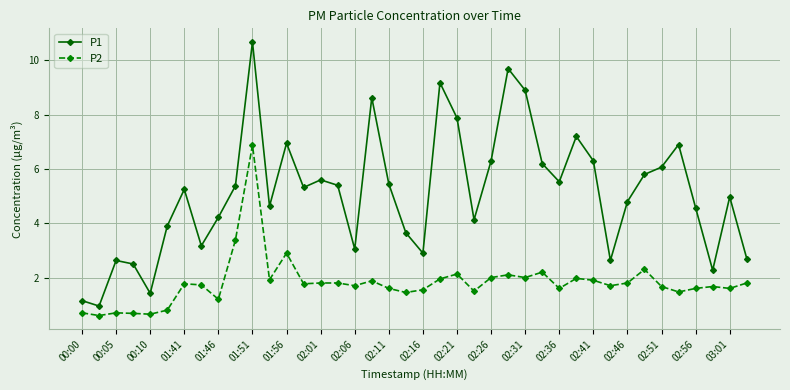

List the series in order of their overall mean, lowest first.

P2, P1